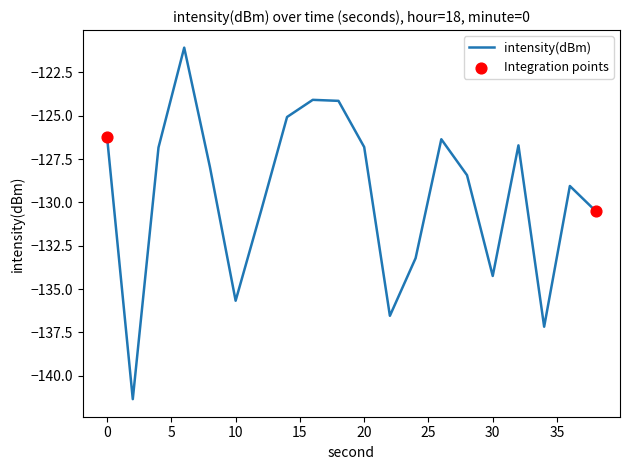

What is the difference between the maximum and minimum values?

20.3